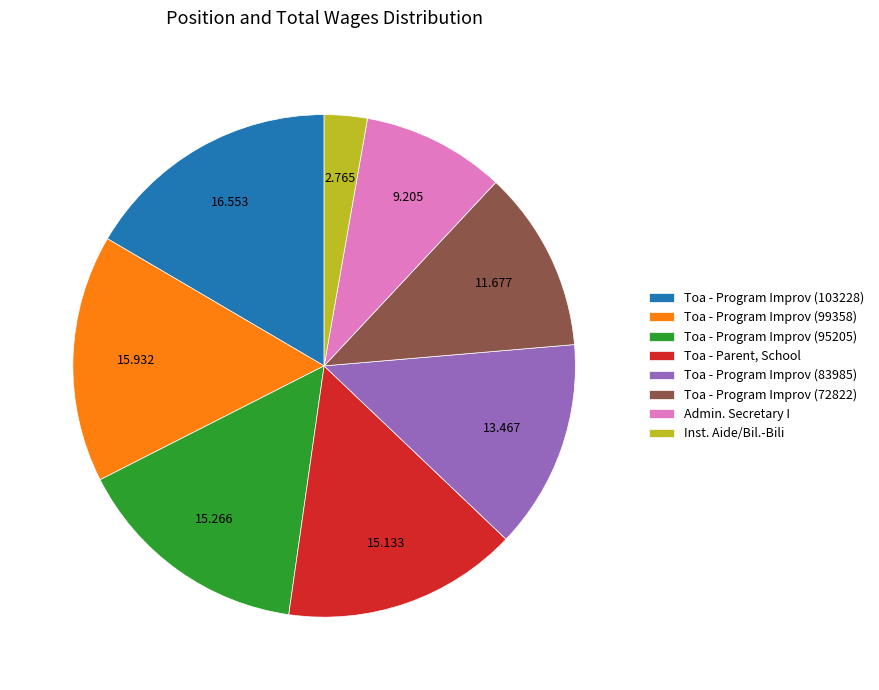

Which slice is the largest?

Toa - Program Improv (103228)